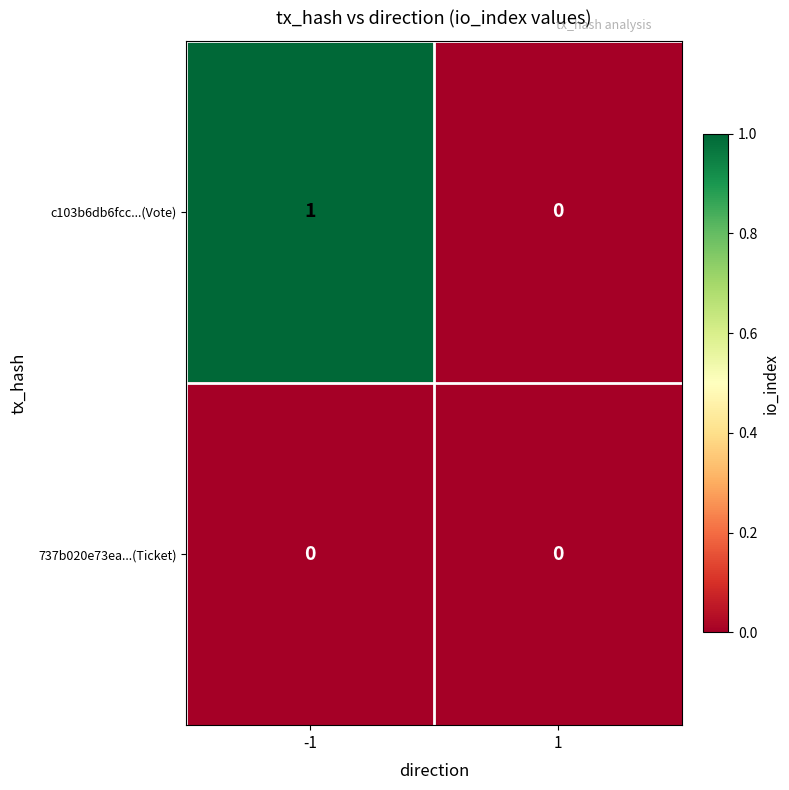

Reading right to left, transcribe all the data shown in this chart.

c103b6db6fcc...(Vote): 1=0	-1=1
737b020e73ea...(Ticket): 1=0	-1=0